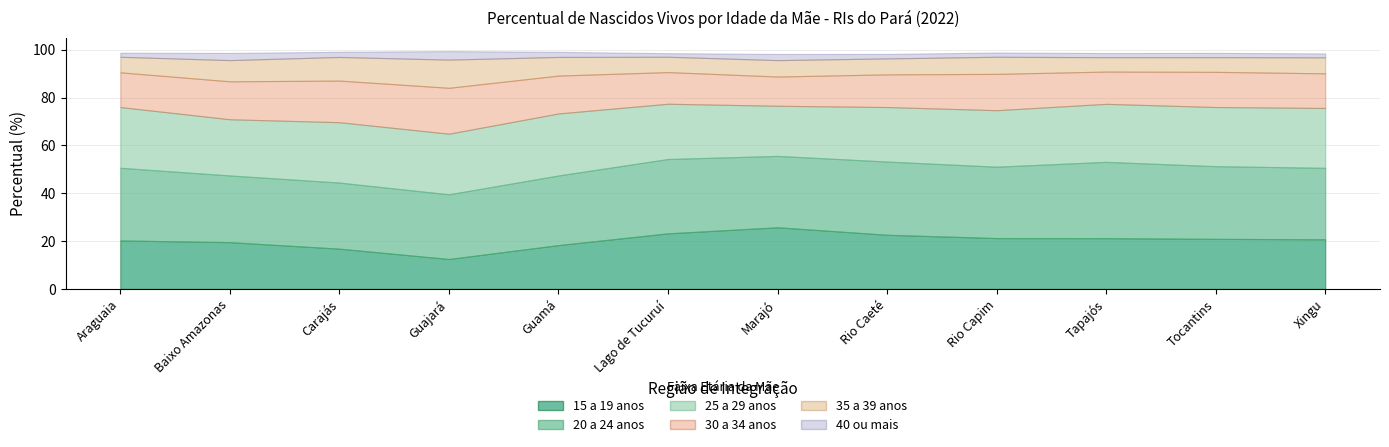

At how many categories does at least one series exceed 7?

12